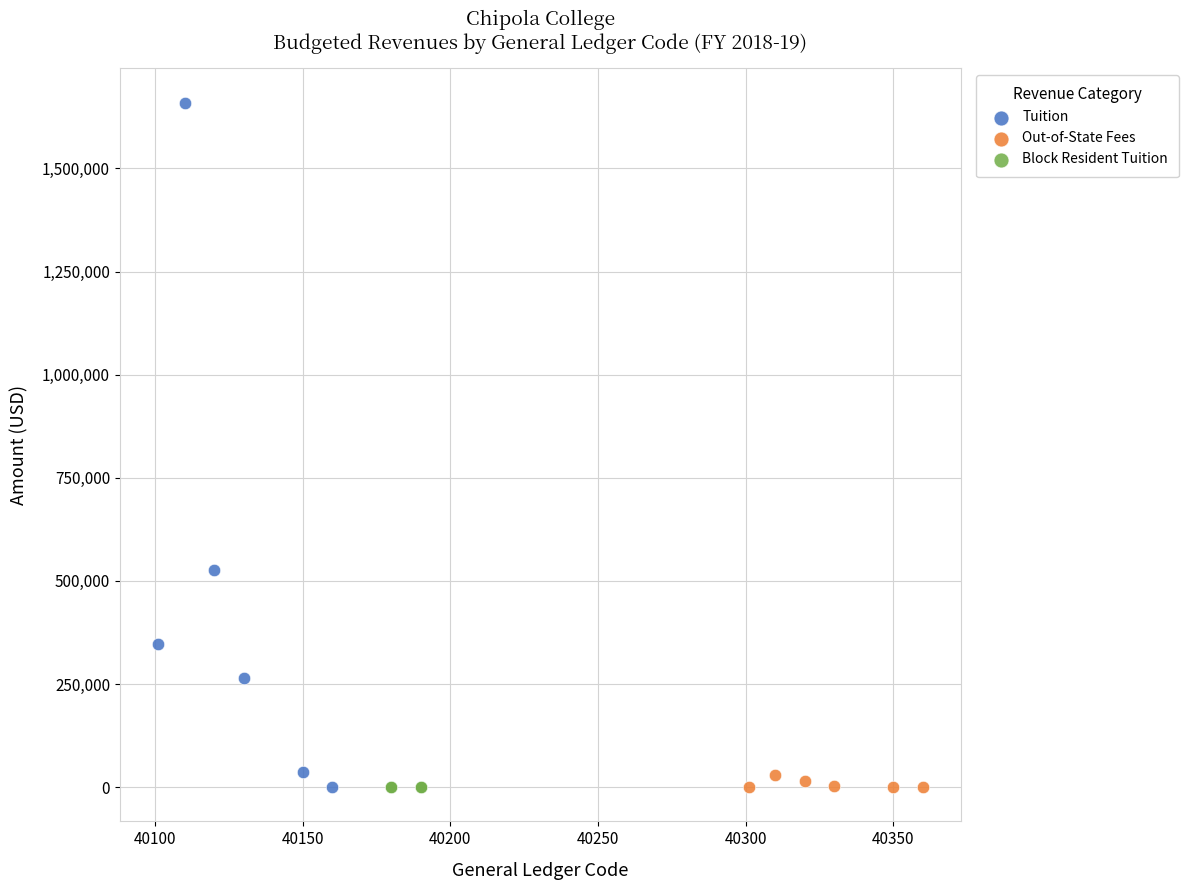

Which series reaches the maximum Y coordinate?

Tuition